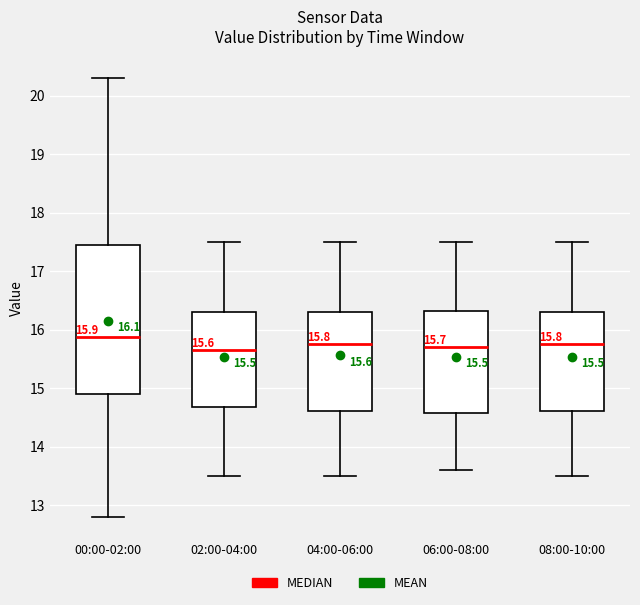

Which box is the tallest, from its lower edge to its upper edge?

00:00-02:00